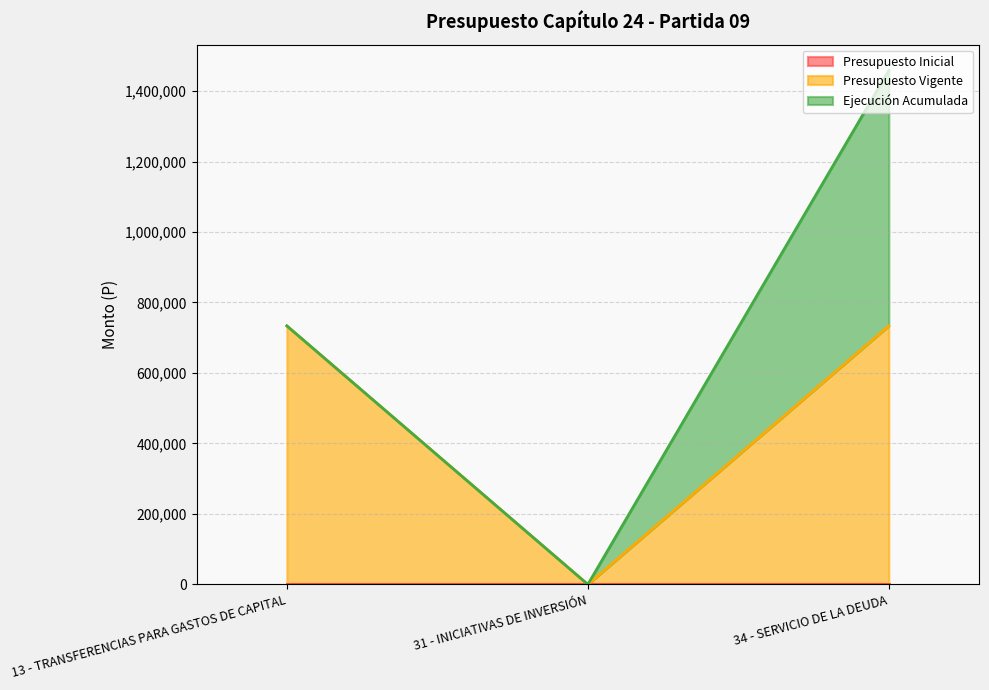

At which category is the sum across all series the highest?

34 - SERVICIO DE LA DEUDA